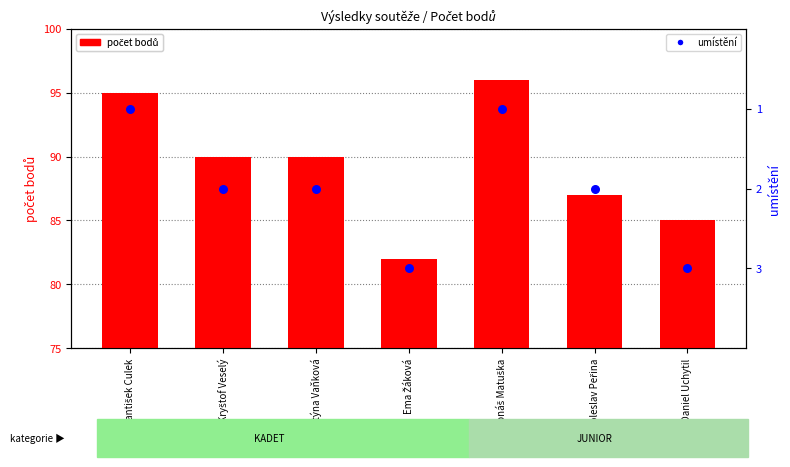

At which category is the sum across all series the highest?

Jonáš Matuška